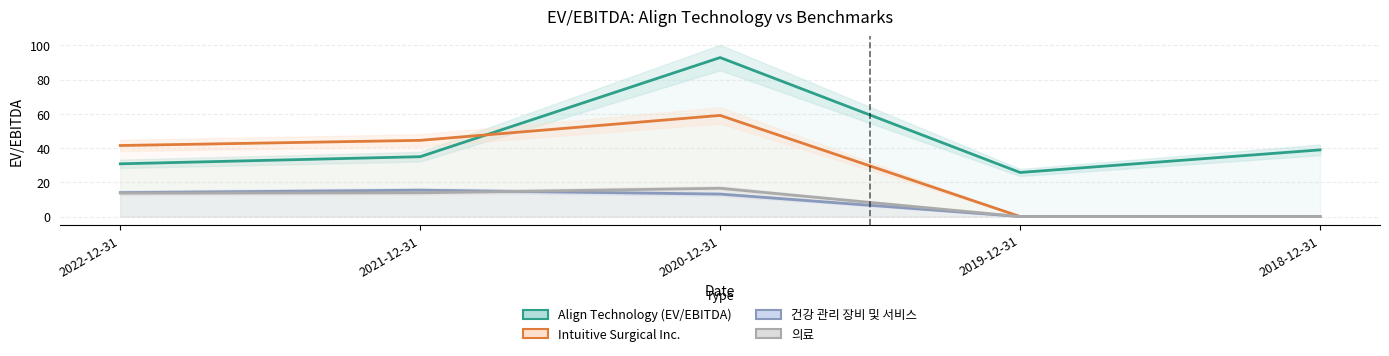

Which series has the widest spread of values?

Align Technology (EV/EBITDA)